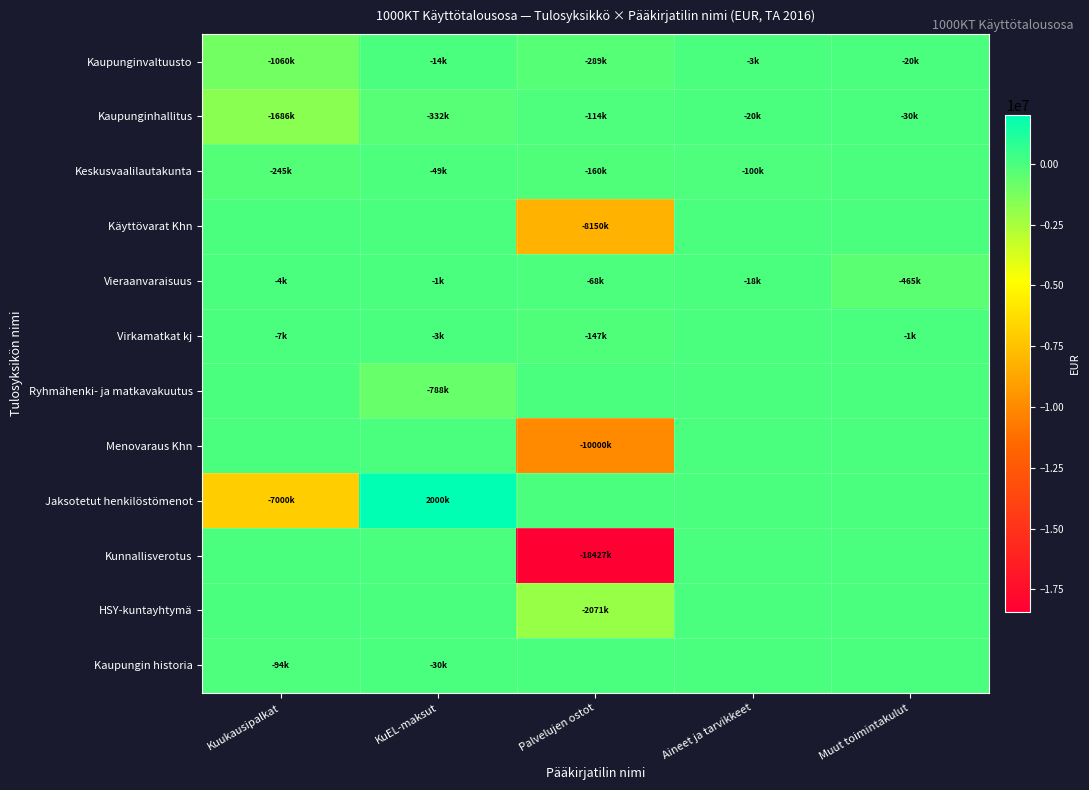

Reading left to right, extract all data points from this chart.

Kaupunginvaltuusto: Kuukausipalkat=-1060000	KuEL-maksut=-14000	Palvelujen ostot=-289000	Aineet ja tarvikkeet=-3000	Muut toimintakulut=-20000
Kaupunginhallitus: Kuukausipalkat=-1686000	KuEL-maksut=-332000	Palvelujen ostot=-114000	Aineet ja tarvikkeet=-20000	Muut toimintakulut=-30000
Keskusvaalilautakunta: Kuukausipalkat=-245000	KuEL-maksut=-49000	Palvelujen ostot=-160000	Aineet ja tarvikkeet=-100000	Muut toimintakulut=0
Käyttövarat Khn: Kuukausipalkat=0	KuEL-maksut=0	Palvelujen ostot=-8150000	Aineet ja tarvikkeet=0	Muut toimintakulut=0
Vieraanvaraisuus: Kuukausipalkat=-4000	KuEL-maksut=-1000	Palvelujen ostot=-68000	Aineet ja tarvikkeet=-18000	Muut toimintakulut=-465000
Virkamatkat kj: Kuukausipalkat=-7000	KuEL-maksut=-3000	Palvelujen ostot=-147000	Aineet ja tarvikkeet=0	Muut toimintakulut=-1000
Ryhmähenki- ja matkavakuutus: Kuukausipalkat=0	KuEL-maksut=-788000	Palvelujen ostot=0	Aineet ja tarvikkeet=0	Muut toimintakulut=0
Menovaraus Khn: Kuukausipalkat=0	KuEL-maksut=0	Palvelujen ostot=-10000000	Aineet ja tarvikkeet=0	Muut toimintakulut=0
Jaksotetut henkilöstömenot: Kuukausipalkat=-7000000	KuEL-maksut=2000000	Palvelujen ostot=0	Aineet ja tarvikkeet=0	Muut toimintakulut=0
Kunnallisverotus: Kuukausipalkat=0	KuEL-maksut=0	Palvelujen ostot=-18427000	Aineet ja tarvikkeet=0	Muut toimintakulut=0
HSY-kuntayhtymä: Kuukausipalkat=0	KuEL-maksut=0	Palvelujen ostot=-2071000	Aineet ja tarvikkeet=0	Muut toimintakulut=0
Kaupungin historia: Kuukausipalkat=-94000	KuEL-maksut=-30000	Palvelujen ostot=0	Aineet ja tarvikkeet=0	Muut toimintakulut=0